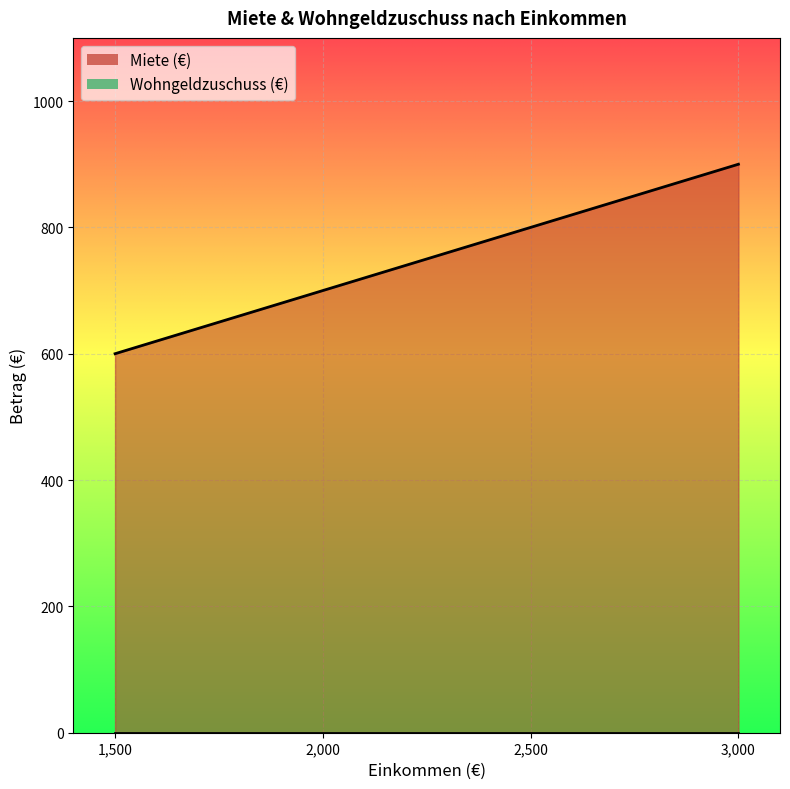

Count the values in the range 700 to 900.

3